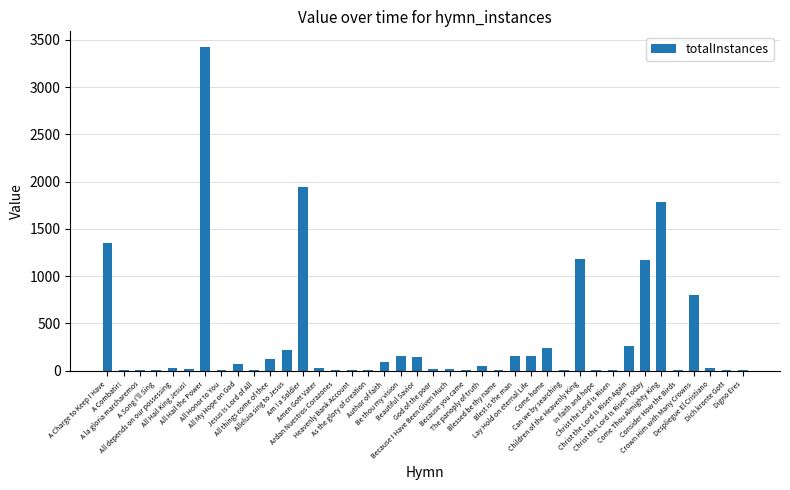

What is the sum of all values?

13492